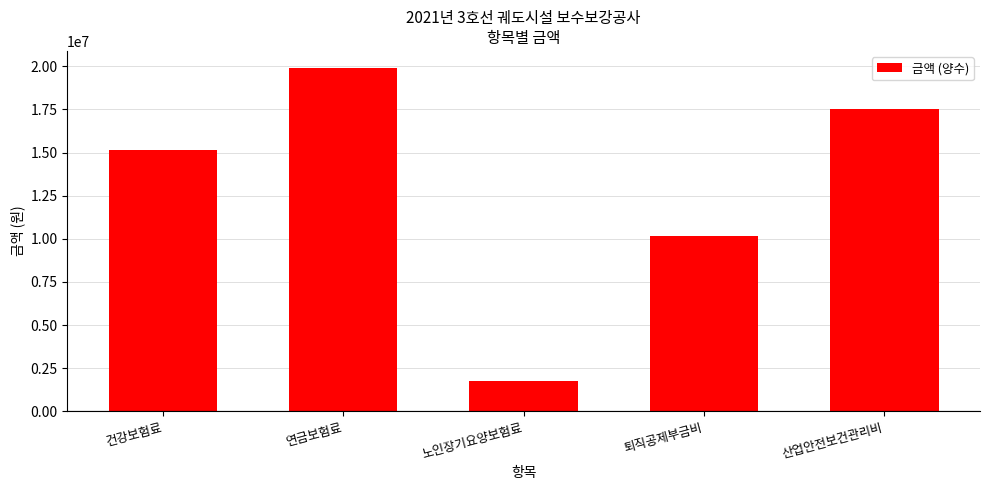

What is the label of the 4th bar from the right?

연금보험료